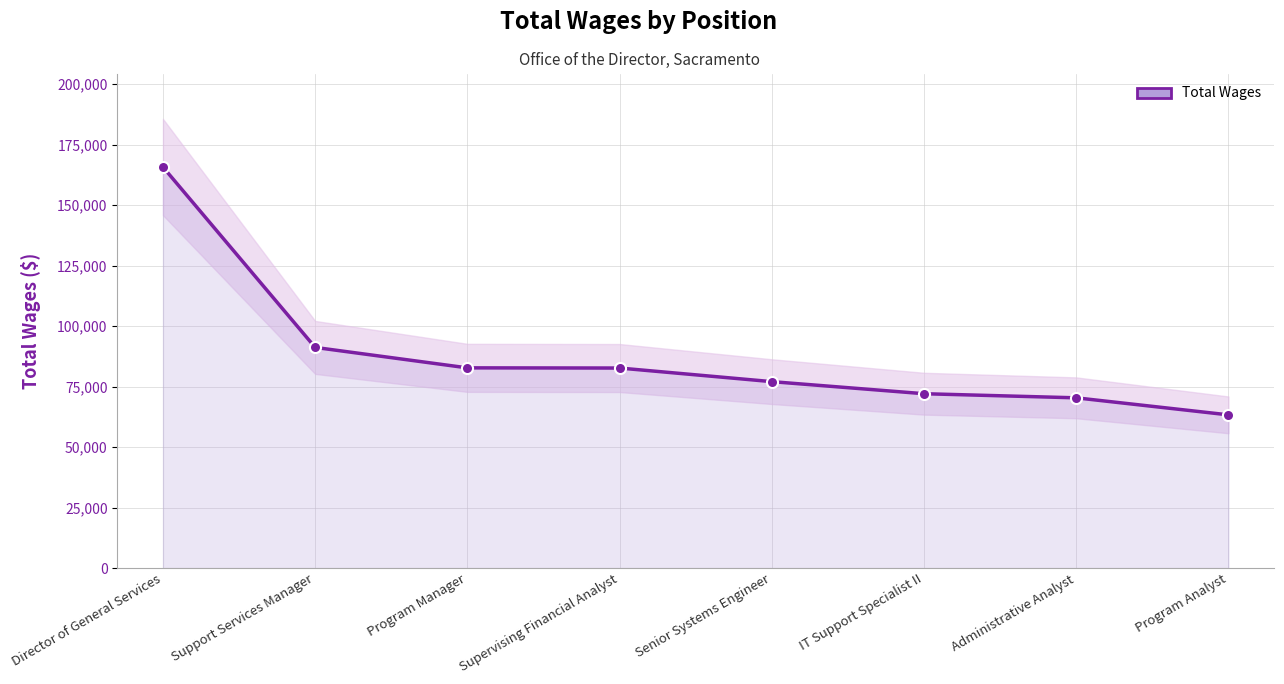

True or false: there are more than 1 points higher than both neighbors.

False